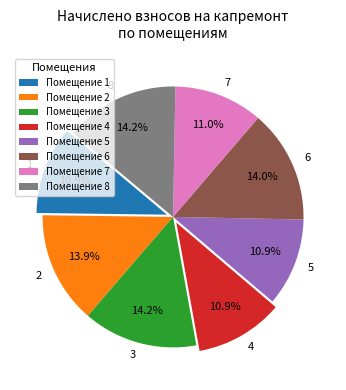

Is Помещение 2 the majority of the pie?

No